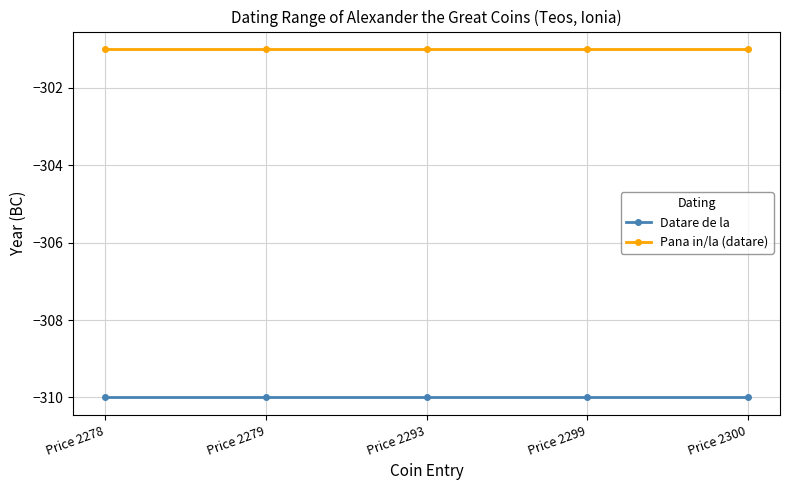

Read the Pana in/la (datare) value at Price 2278.

-301